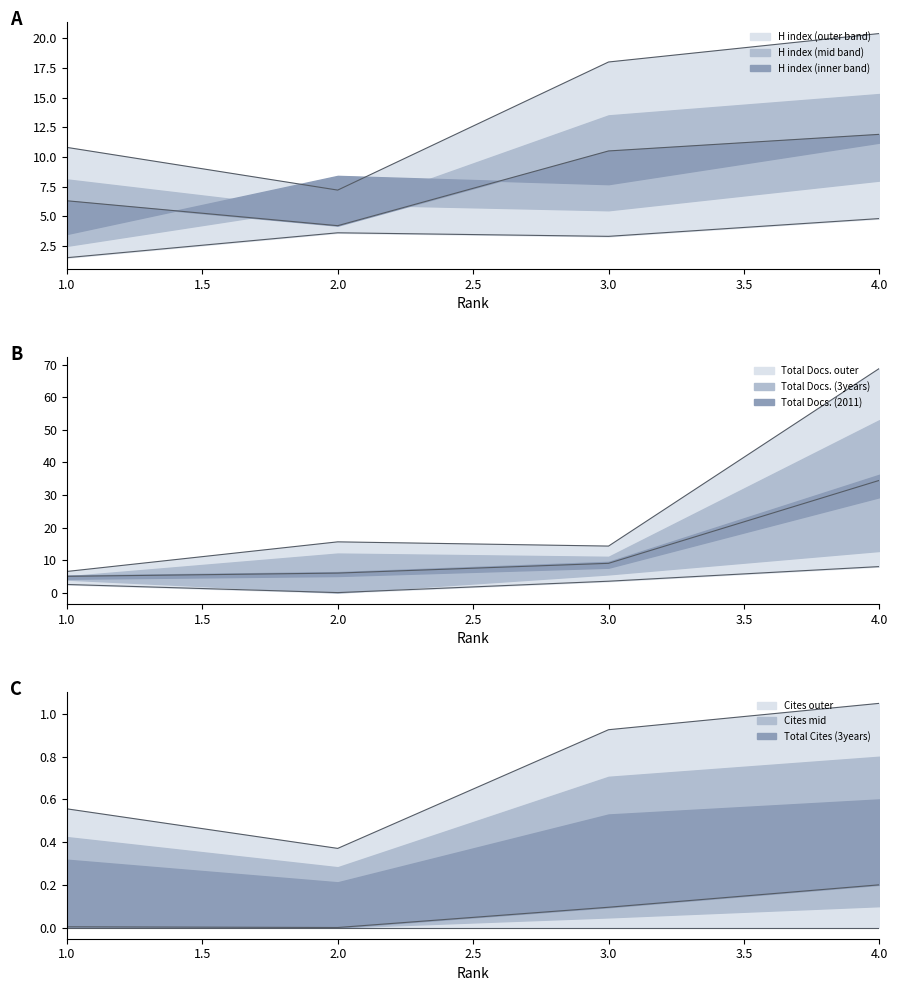

Which series changed the most between 2 and 3?

H index